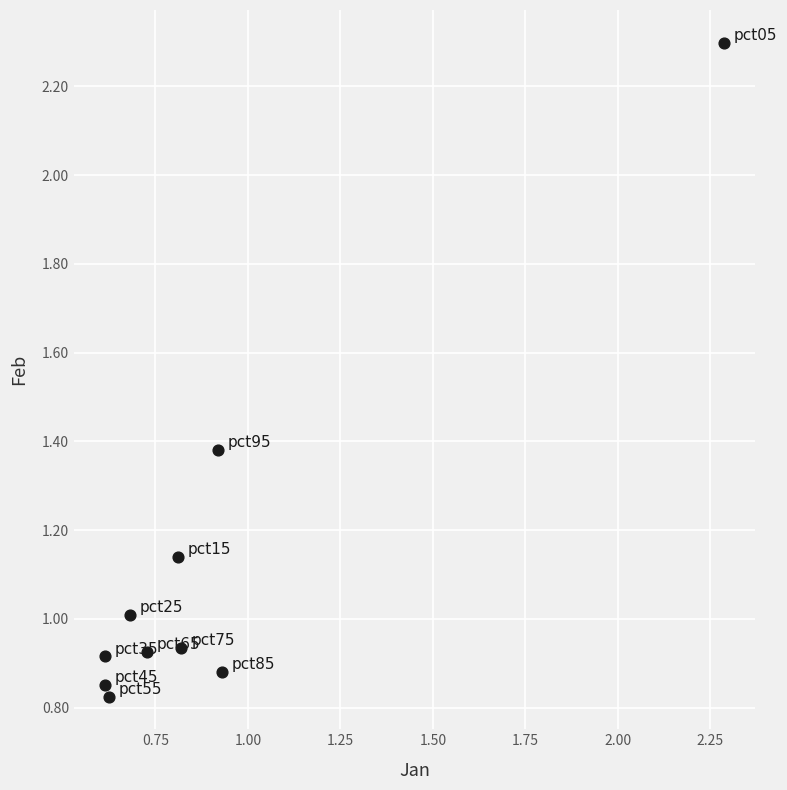

What is the range of Y values (max minus min)?

1.5